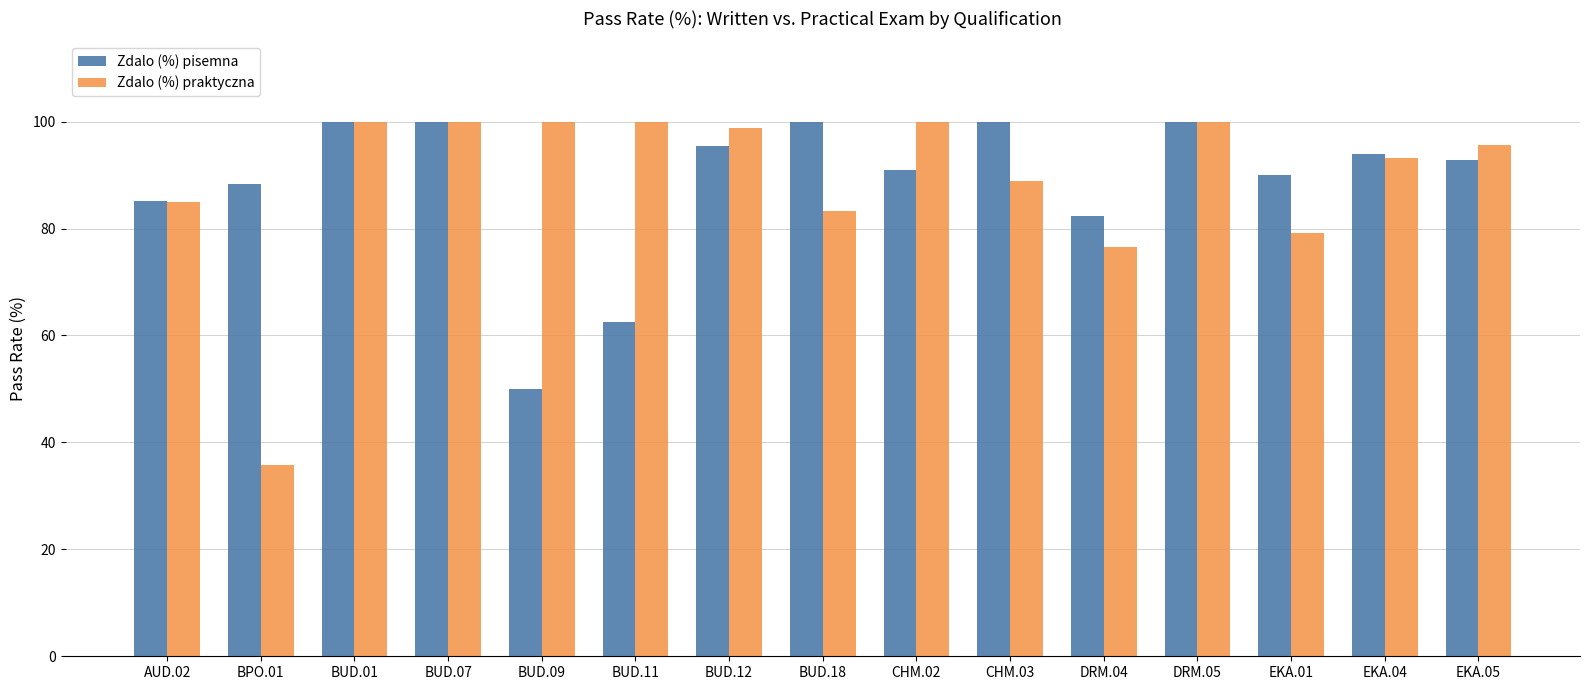

What is the difference between the maximum and minimum values in the Zdalo (%) praktyczna series?

64.3